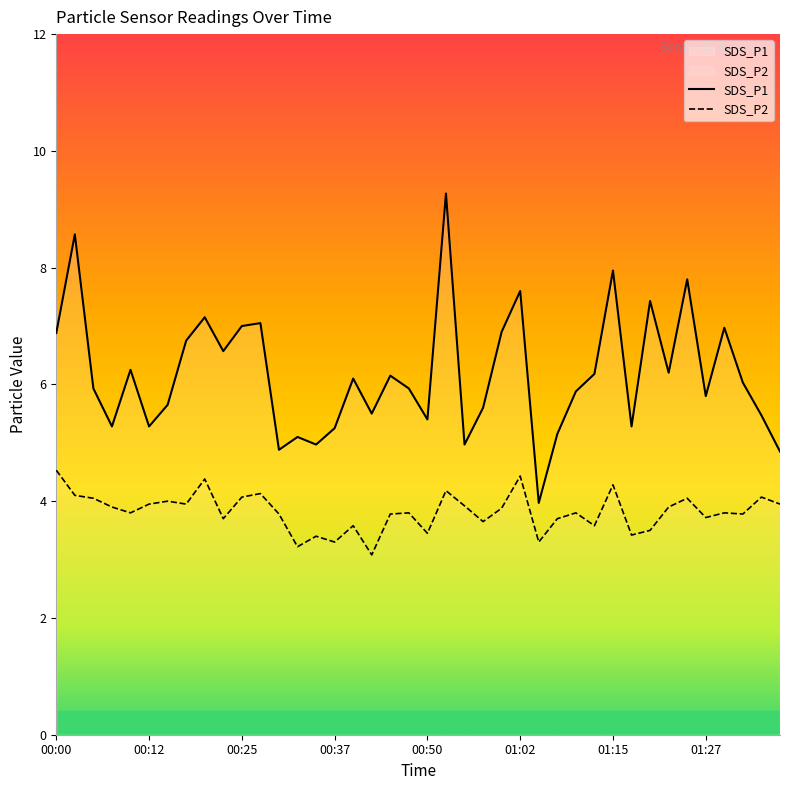

Is it true that SDS_P2 equals 3.5 at 00:50?

True